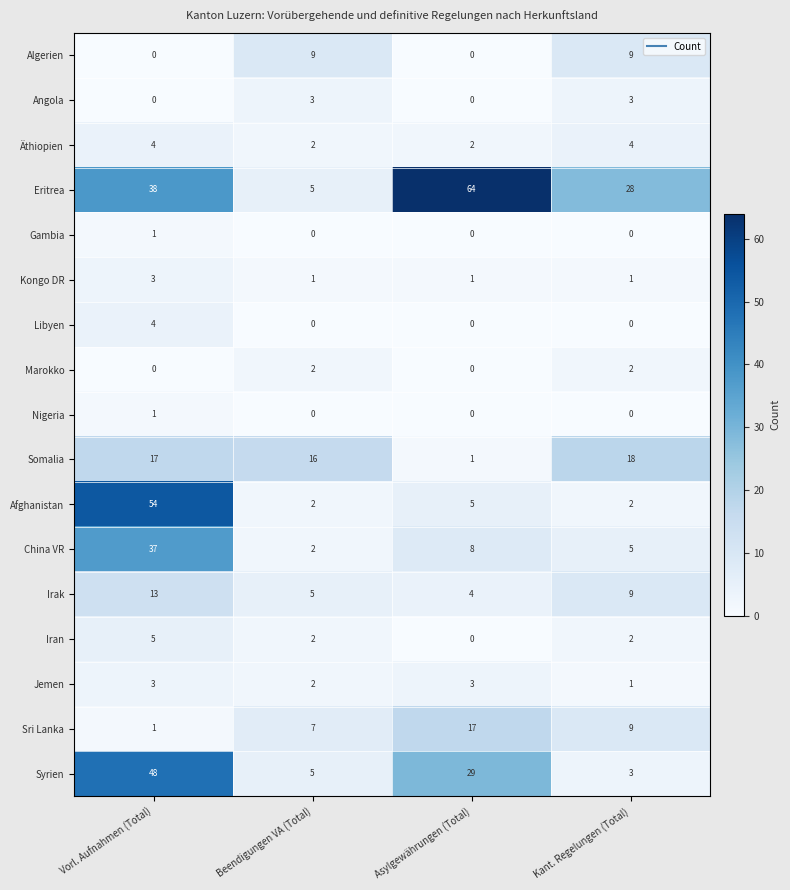

Between Beendigungen VA (Total) and Asylgewährungen (Total), which series saw the biggest shift?

Eritrea